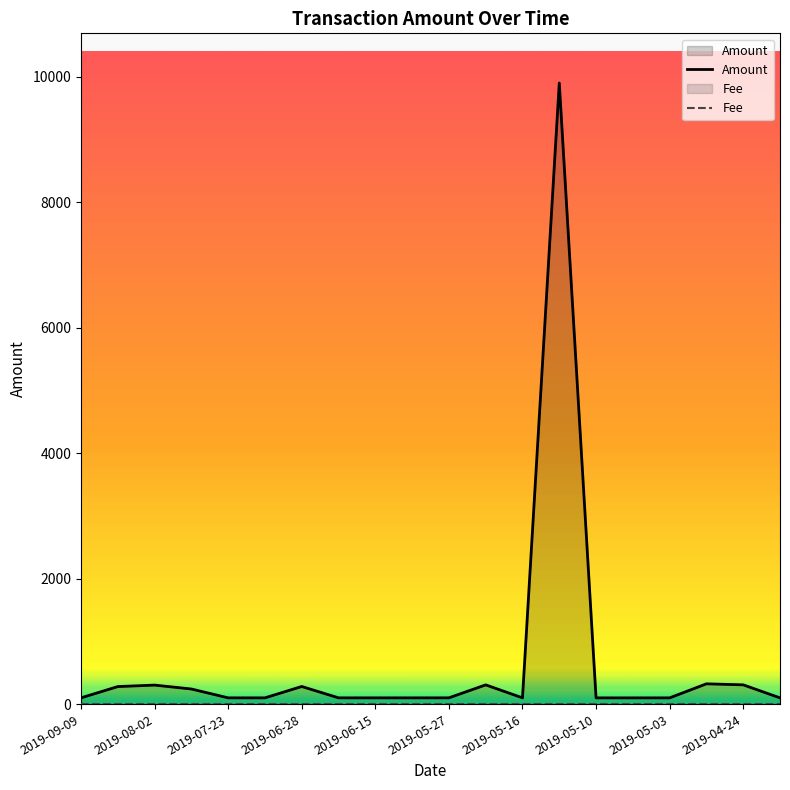

What is the highest value of the Amount series?

9900.0